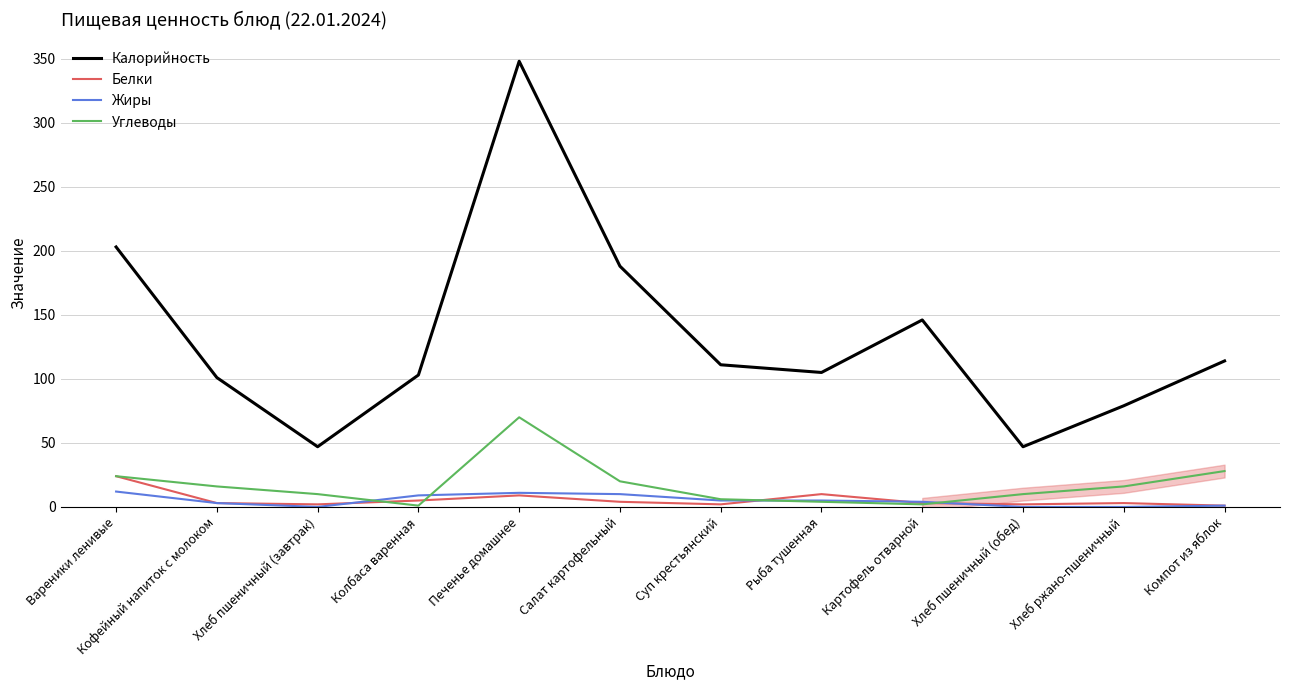

What is the label of the 7th point from the right?

Салат картофельный